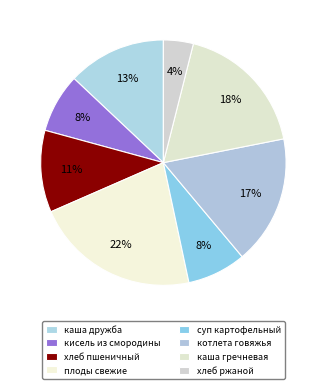

How many segments does this pie chart have?

8